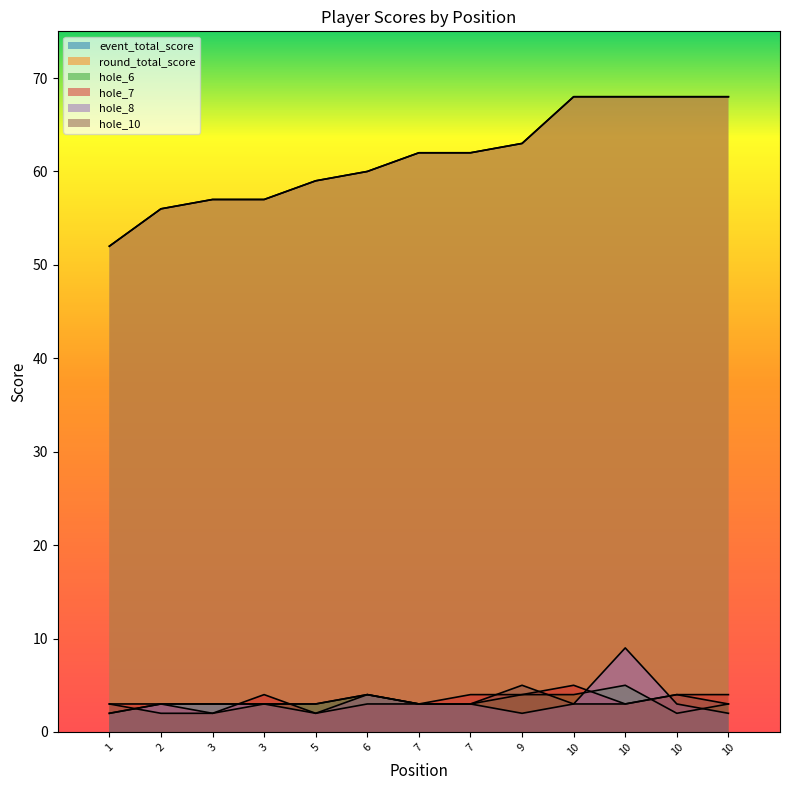

Rank the series by their maximum value, from highest to lowest.

event_total_score, round_total_score, hole_8, hole_6, hole_7, hole_10